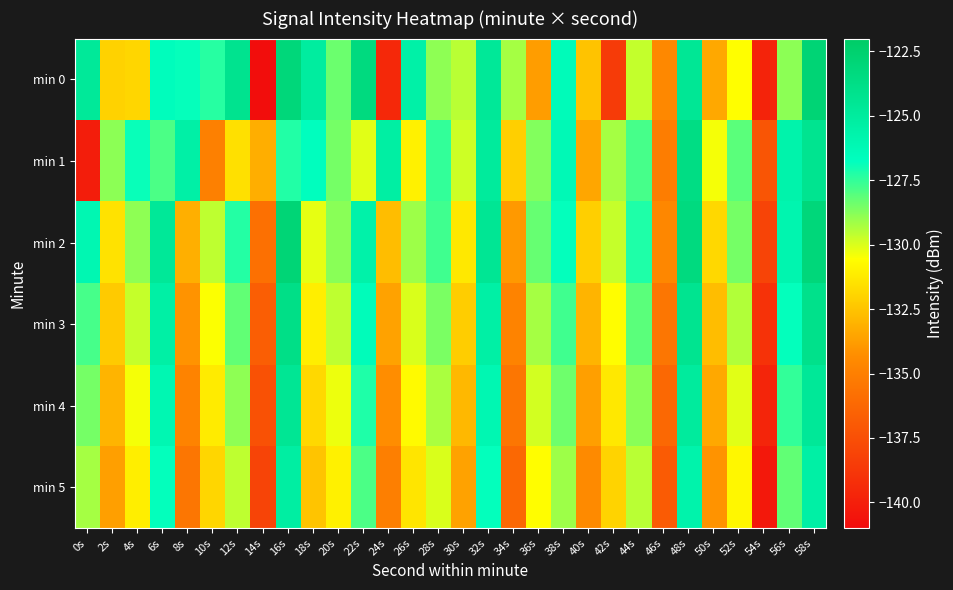

List the series in order of their peak value, lowest first.

min 5, min 4, min 3, min 1, min 2, min 0